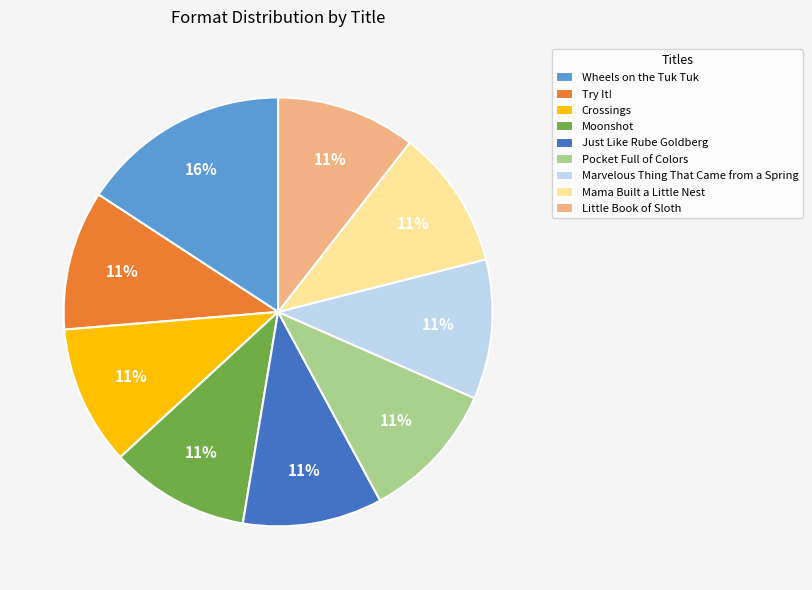

Which category has the biggest portion of the pie?

Wheels on the Tuk Tuk